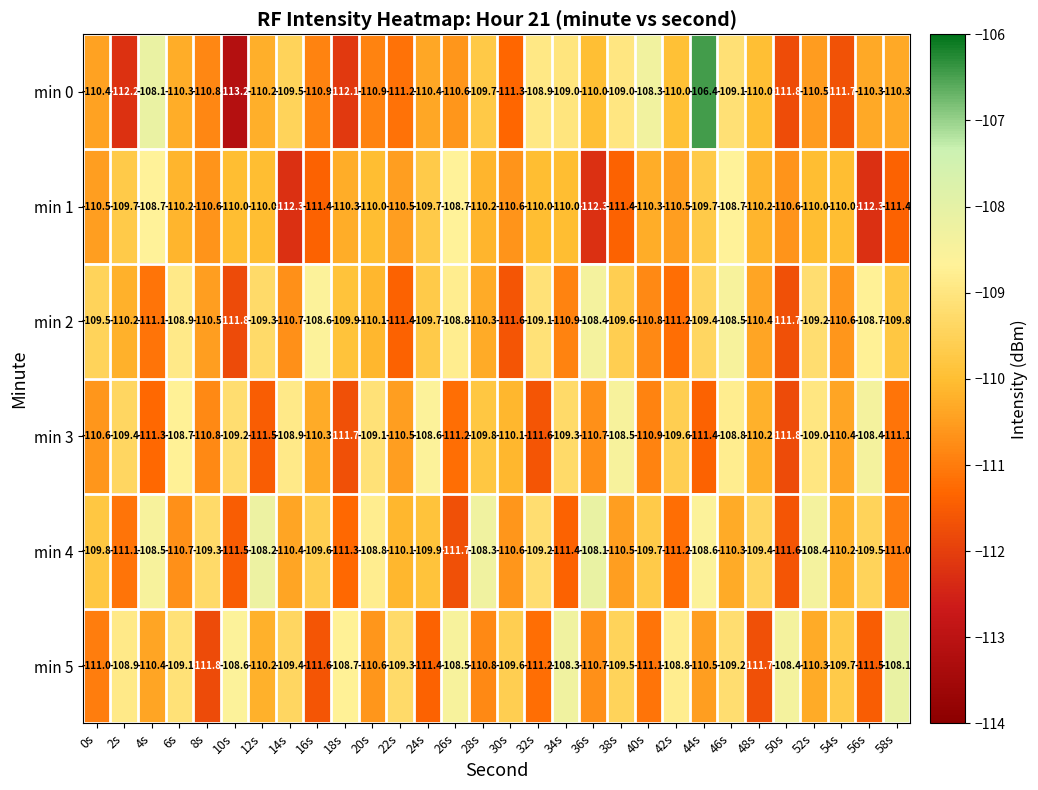

List the labels in order of min 3 value, smallest first.

50s, 18s, 32s, 12s, 44s, 4s, 26s, 58s, 40s, 8s, 36s, 0s, 22s, 54s, 16s, 48s, 30s, 28s, 42s, 2s, 34s, 10s, 20s, 52s, 14s, 46s, 6s, 24s, 38s, 56s